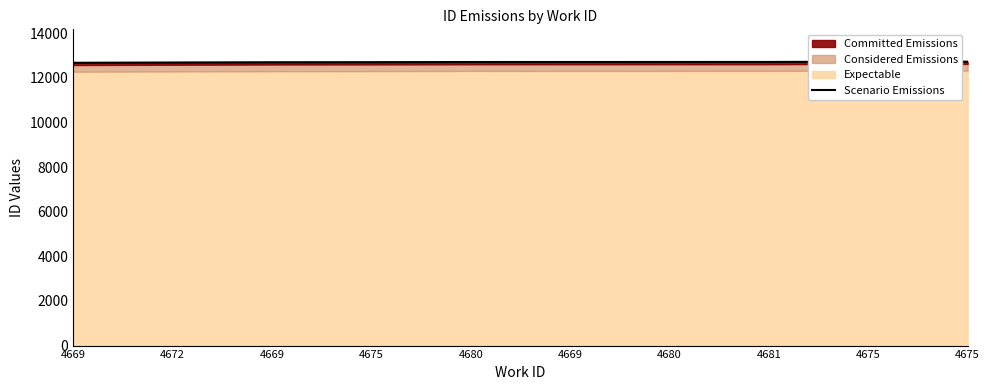

How many lines are shown in the chart?

1